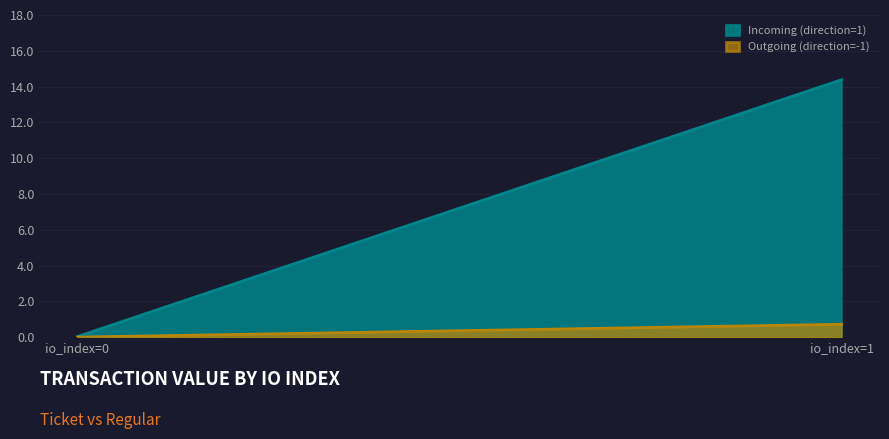

Rank the series at io_index=1 from highest to lowest value.

Incoming (direction=1), Outgoing (direction=-1)